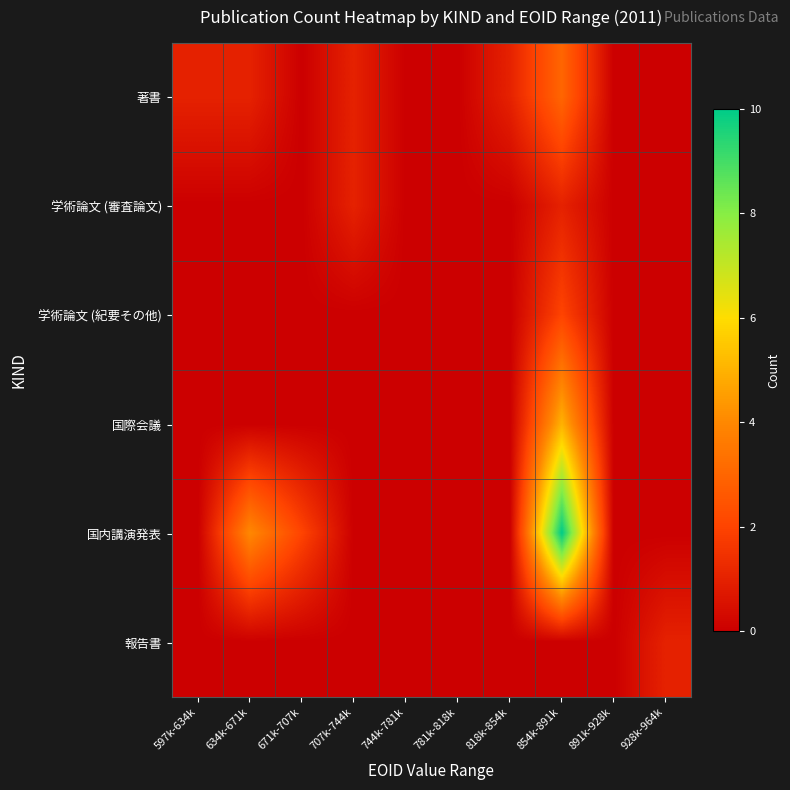

Reading left to right, extract all data points from this chart.

著書: 597k-634k=1	634k-671k=1	671k-707k=0	707k-744k=1	744k-781k=0	781k-818k=0	818k-854k=1	854k-891k=3	891k-928k=0	928k-964k=0
学術論文 (審査論文): 597k-634k=0	634k-671k=0	671k-707k=0	707k-744k=1	744k-781k=0	781k-818k=0	818k-854k=0	854k-891k=1	891k-928k=0	928k-964k=0
学術論文 (紀要その他): 597k-634k=0	634k-671k=0	671k-707k=0	707k-744k=0	744k-781k=0	781k-818k=0	818k-854k=0	854k-891k=2	891k-928k=0	928k-964k=0
国際会議: 597k-634k=0	634k-671k=0	671k-707k=0	707k-744k=0	744k-781k=0	781k-818k=0	818k-854k=0	854k-891k=5	891k-928k=0	928k-964k=0
国内講演発表: 597k-634k=0	634k-671k=4	671k-707k=2	707k-744k=0	744k-781k=0	781k-818k=0	818k-854k=0	854k-891k=10	891k-928k=0	928k-964k=0
報告書: 597k-634k=0	634k-671k=0	671k-707k=0	707k-744k=0	744k-781k=0	781k-818k=0	818k-854k=0	854k-891k=0	891k-928k=0	928k-964k=1